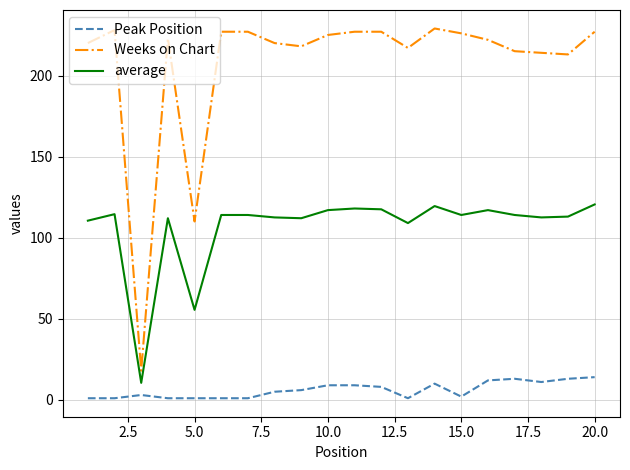

What is the maximum value shown in the chart?

229.0